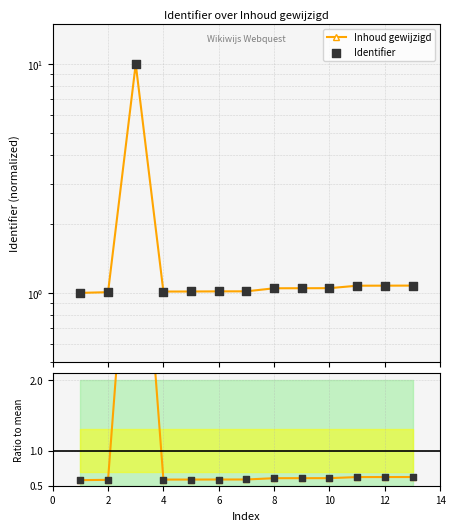

At how many categories does at least one series exceed 2?

1